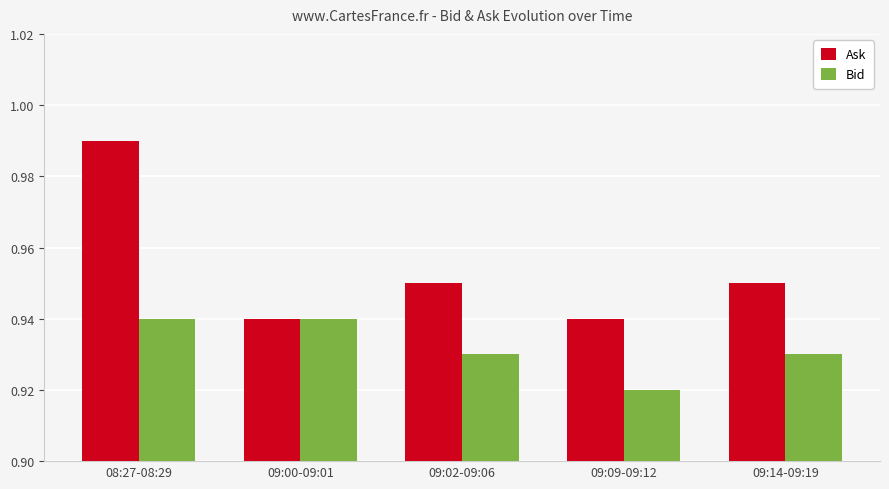

Rank the series by their average value, from lowest to highest.

Bid, Ask